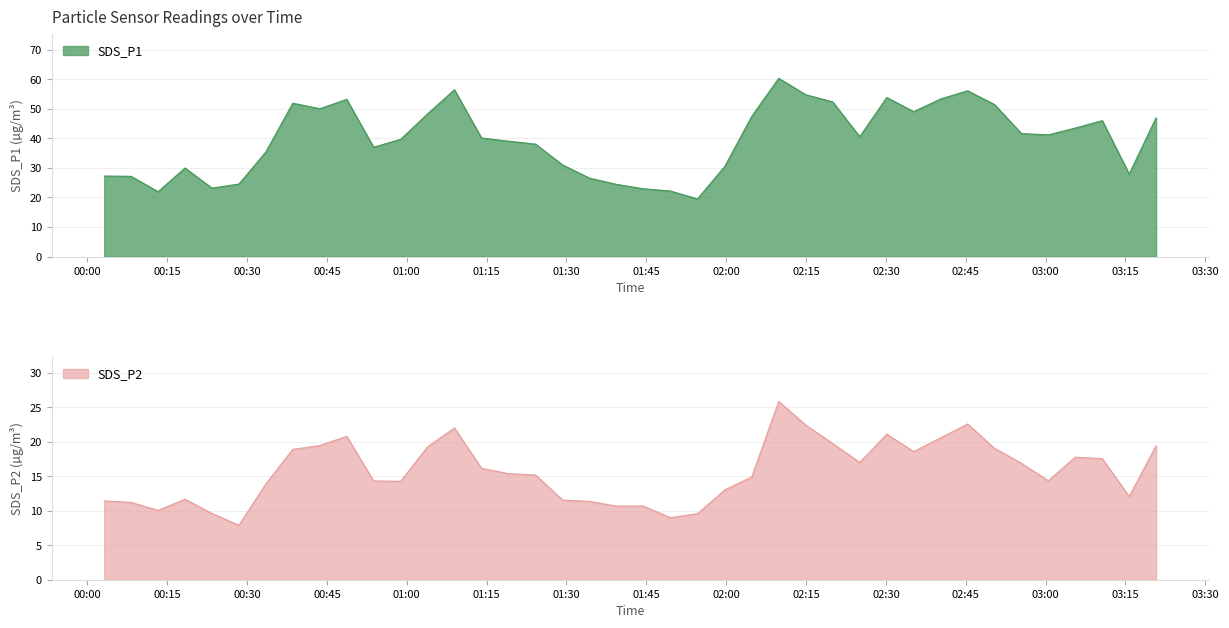

What is the minimum value shown in the chart?

7.9